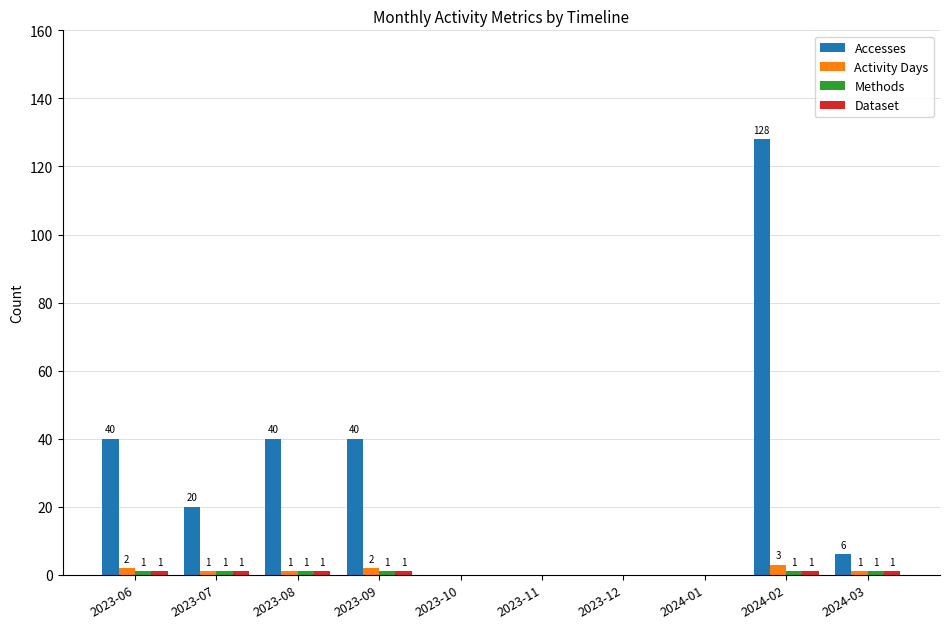

Which category has the highest value in the Activity Days series?

2024-02